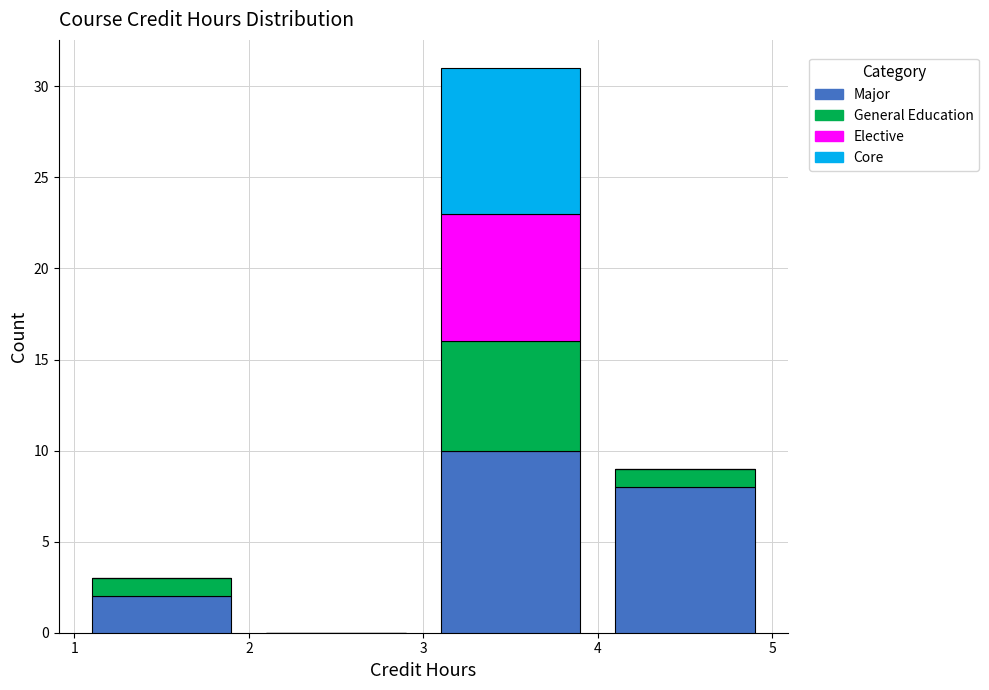

Which range on the x-axis has the tallest stacked bar (by total height)?

3 to 4